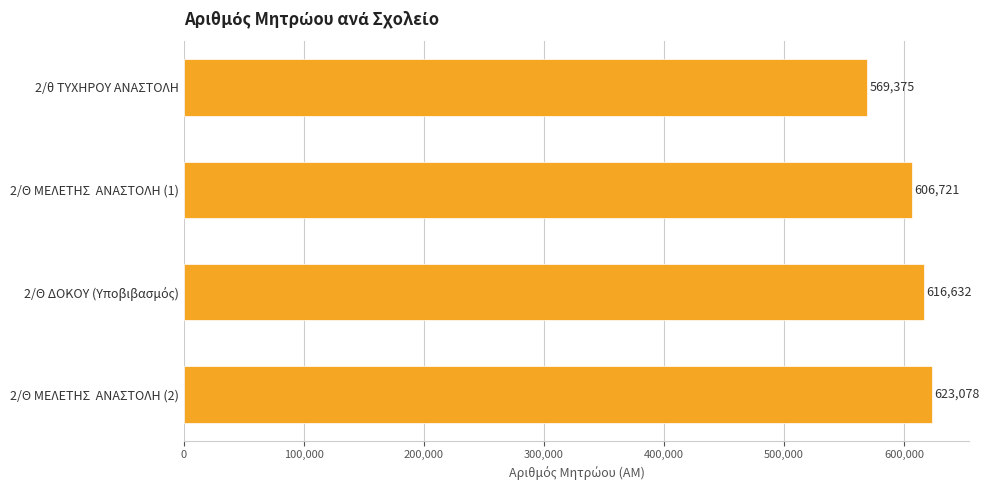

Reading top to bottom, transcribe all the data shown in this chart.

569375	606721	616632	623078